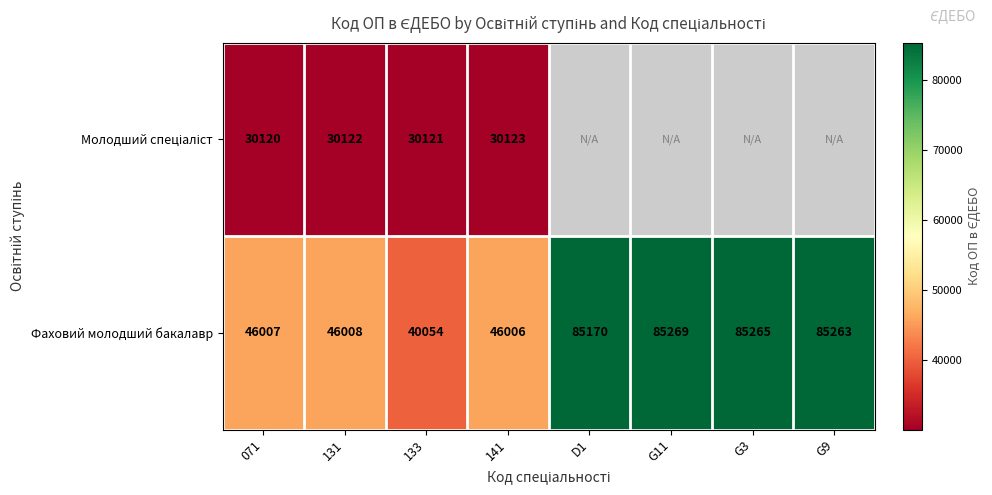

What is the spread (max minus min) of values at 131?

15886